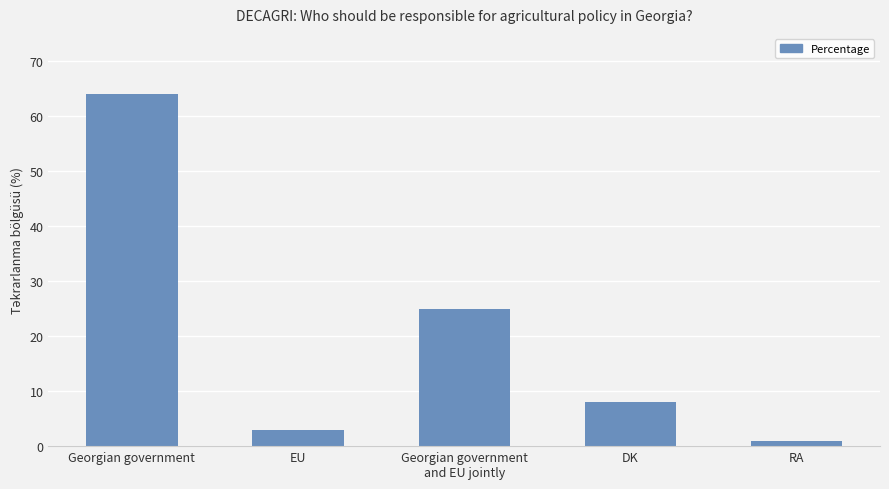

What is the value of the 5th bar from the left?

1